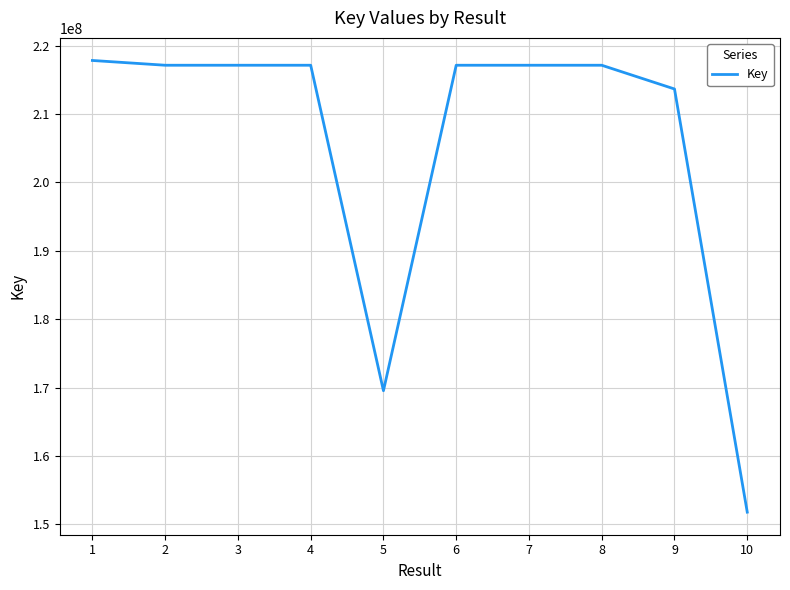

What is the smallest value displayed?

151787686